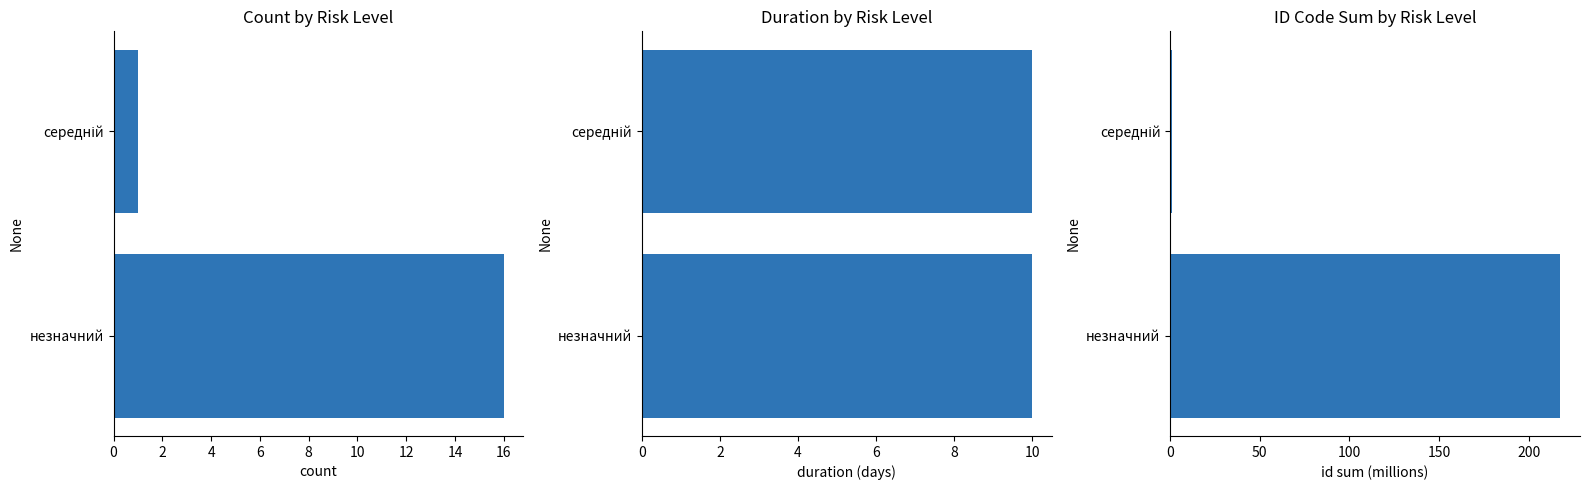

What is the greatest value displayed?

217.7